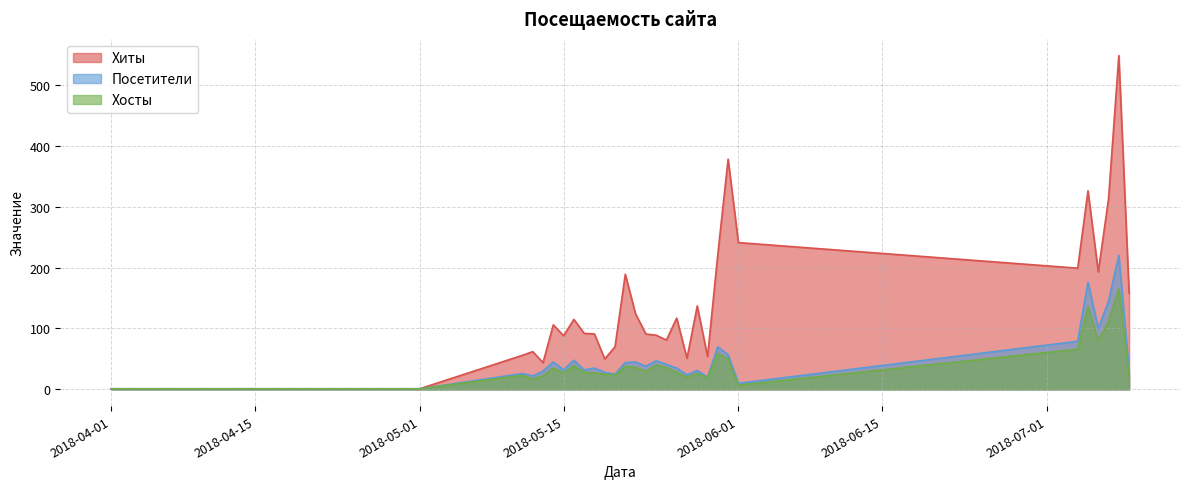

List the labels in order of Хиты value, largest first.

2018-07-08, 2018-05-31, 2018-07-05, 2018-07-07, 2018-06-01, 2018-05-30, 2018-07-04, 2018-07-06, 2018-05-21, 2018-07-09, 2018-05-28, 2018-05-22, 2018-05-26, 2018-05-16, 2018-05-14, 2018-05-17, 2018-05-18, 2018-05-23, 2018-05-24, 2018-05-15, 2018-05-25, 2018-05-20, 2018-05-12, 2018-05-11, 2018-05-29, 2018-05-27, 2018-05-19, 2018-05-13, 2018-04-01, 2018-04-15, 2018-05-01